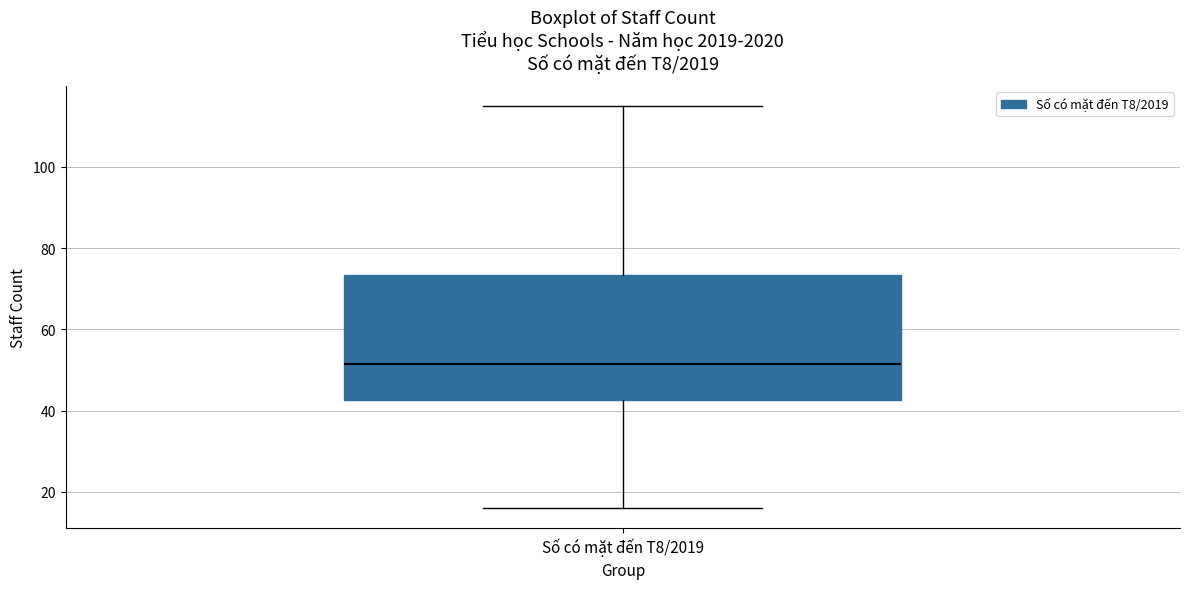

Read this box plot against the y-axis: the position of the median line, the range covered by the box, and the ends of both whiskers. The values are not printed on the chart, so give them approximately, as read against the axis.

median 52, box 42 to 74, whiskers 16 to 116